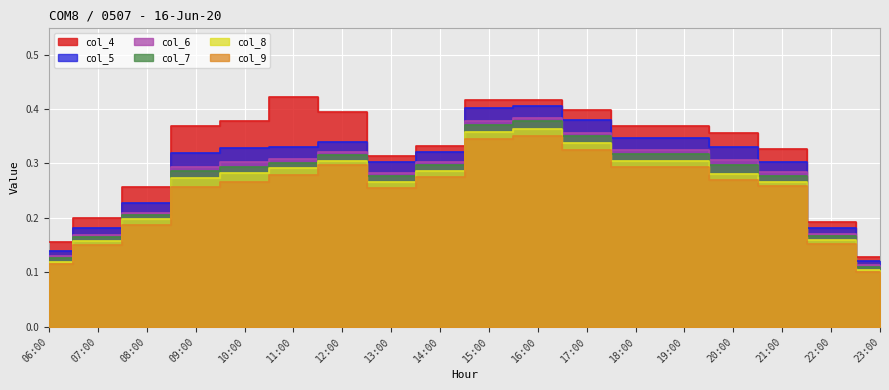

What is the label of the 4th point from the right?

20:00